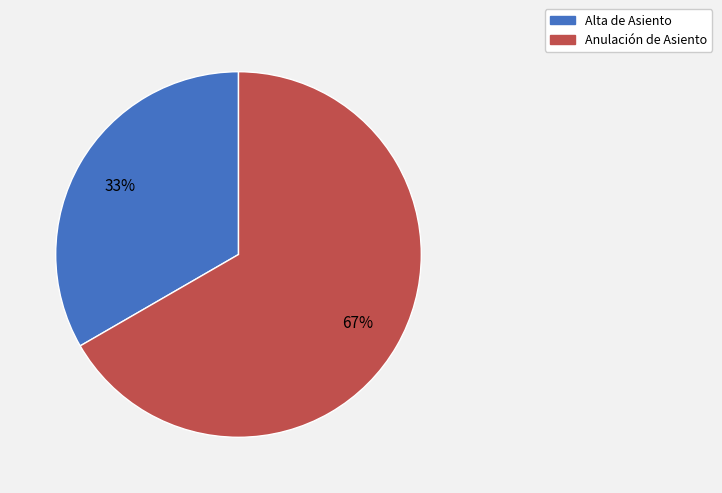

Rank the categories by value from highest to lowest.

Anulación de Asiento, Alta de Asiento